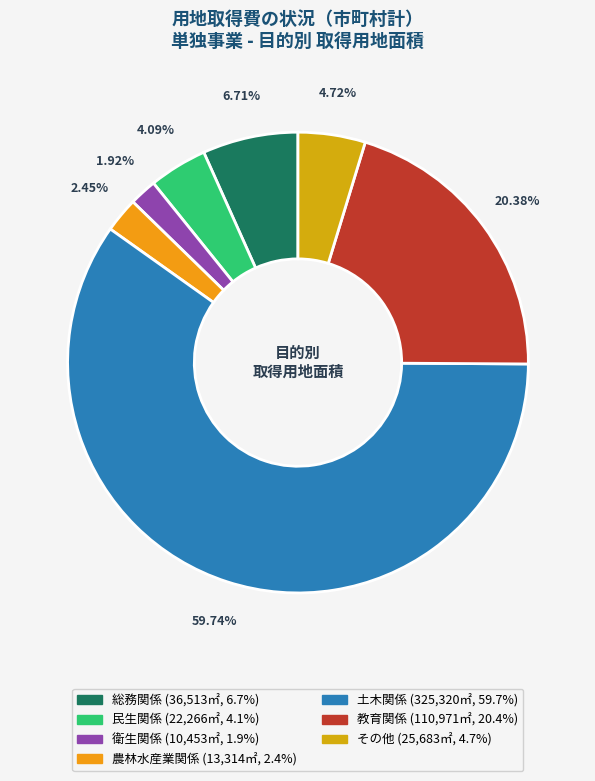

To the nearest percent, what is the average slice percentage?

14%